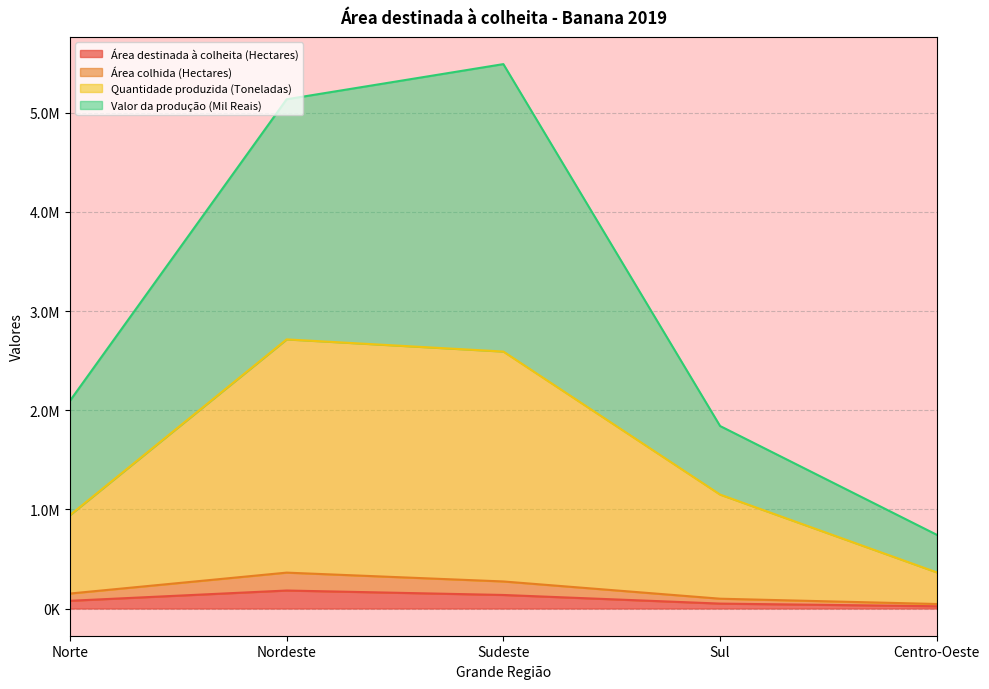

True or false: Área destinada à colheita (Hectares) has more than 1 points higher than both neighbors.

False